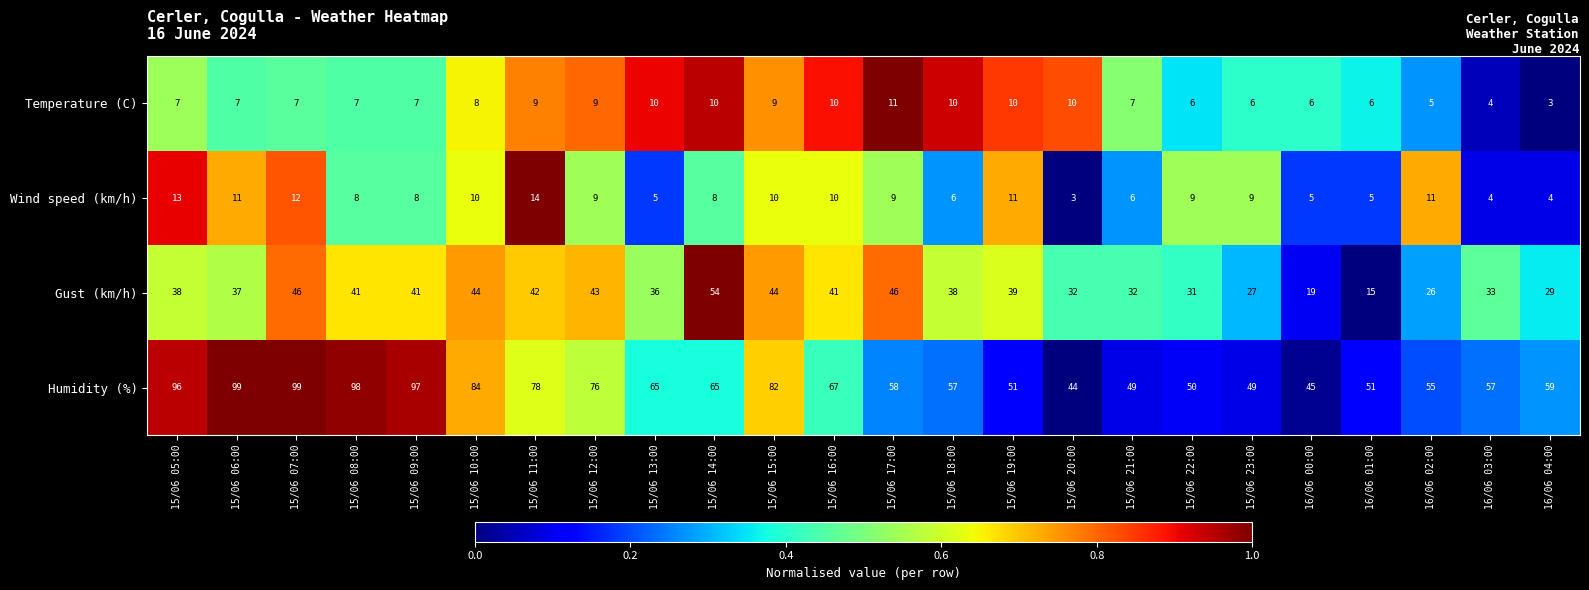

At which category is the sum across all series the highest?

15/06 07:00